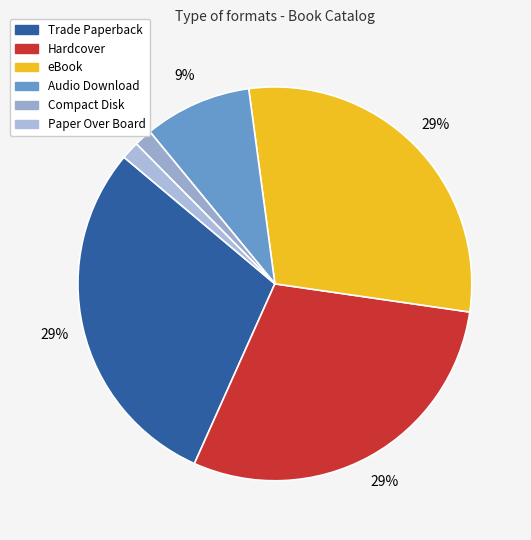

Approximately how many times larger is the value at Trade Paperback compared to Paper Over Board?

20.0